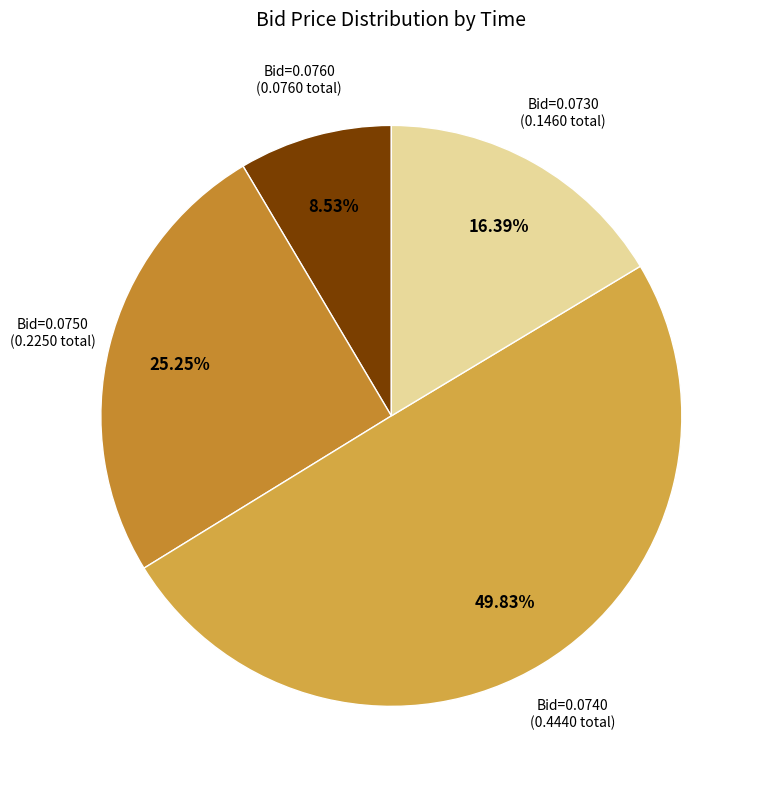

Combined, do Bid=0.0750 and Bid=0.0740 account for over 50%?

Yes